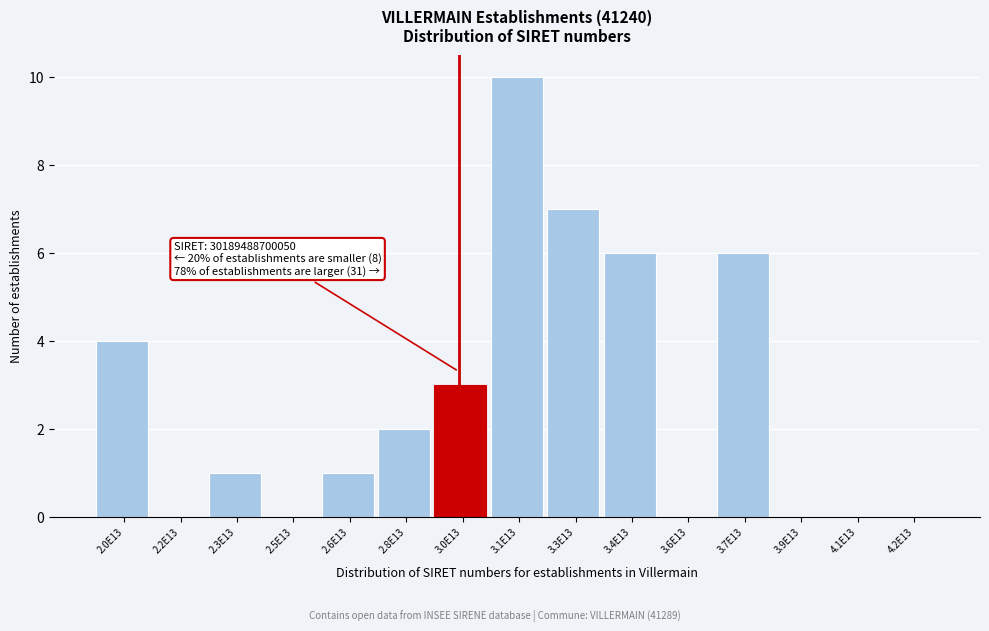

Reading right to left, list all the values displayed in this chart.

4.2E13=0	4.1E13=0	3.9E13=0	3.7E13=6	3.6E13=0	3.4E13=6	3.3E13=7	3.1E13=10	3.0E13=3	2.8E13=2	2.6E13=1	2.5E13=0	2.3E13=1	2.2E13=0	2.0E13=4